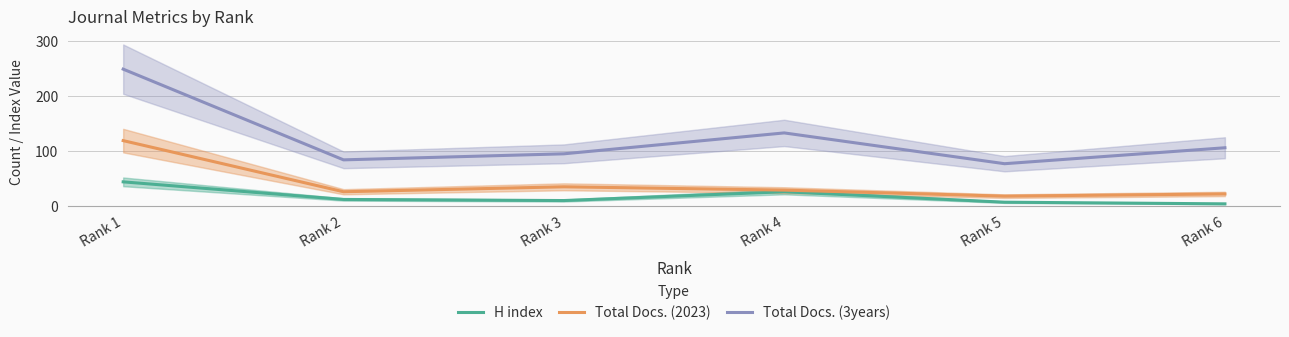

List the labels in order of H index value, smallest first.

Rank 6, Rank 5, Rank 3, Rank 2, Rank 4, Rank 1